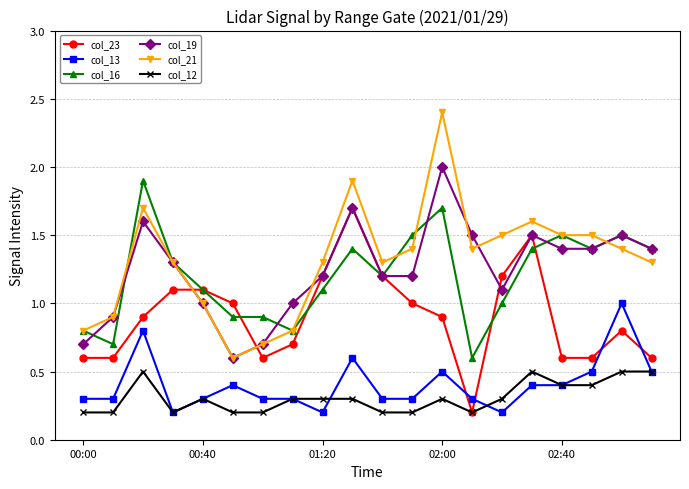

Which series has the widest spread of values?

col_21